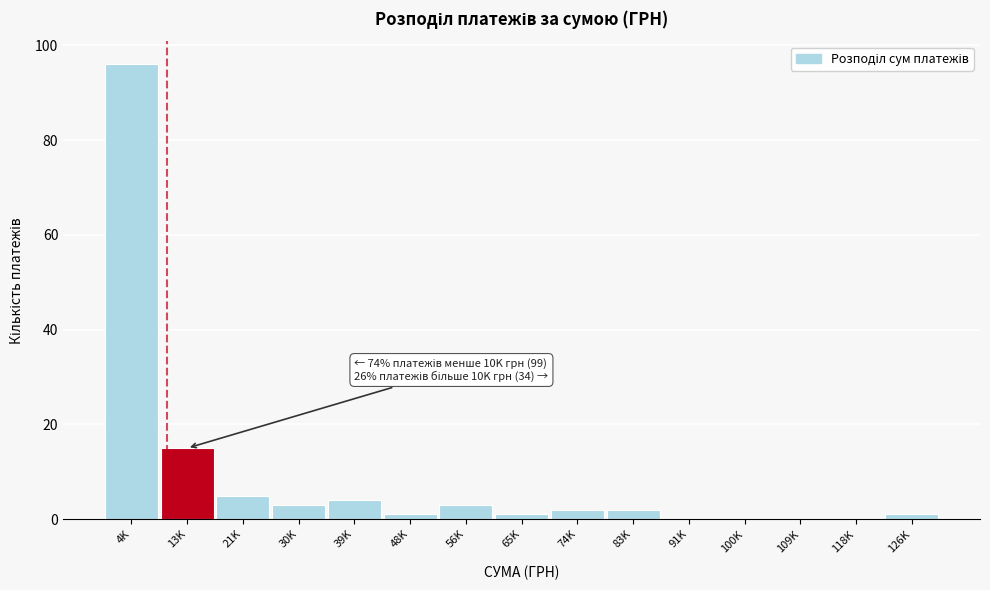

Reading right to left, transcribe all the data shown in this chart.

126K=1	118K=0	109K=0	100K=0	91K=0	83K=2	74K=2	65K=1	56K=3	48K=1	39K=4	30K=3	21K=5	13K=15	4K=96